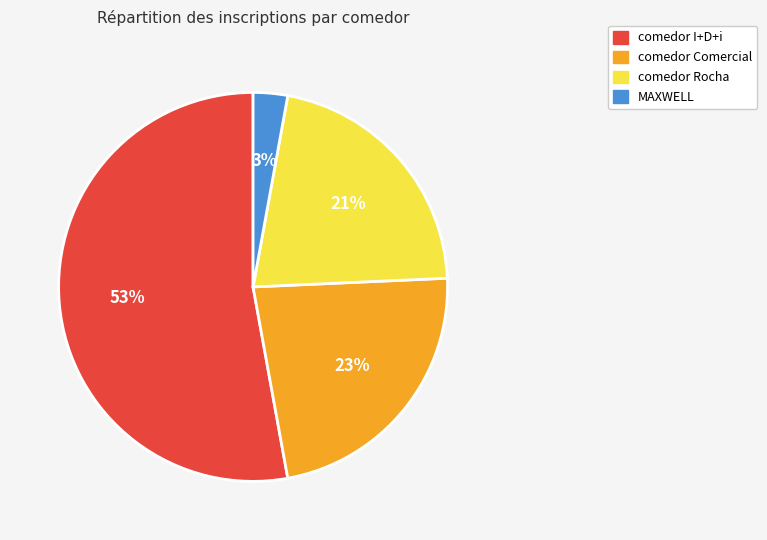

The MAXWELL slice represents 3% of the pie. True or false?

True